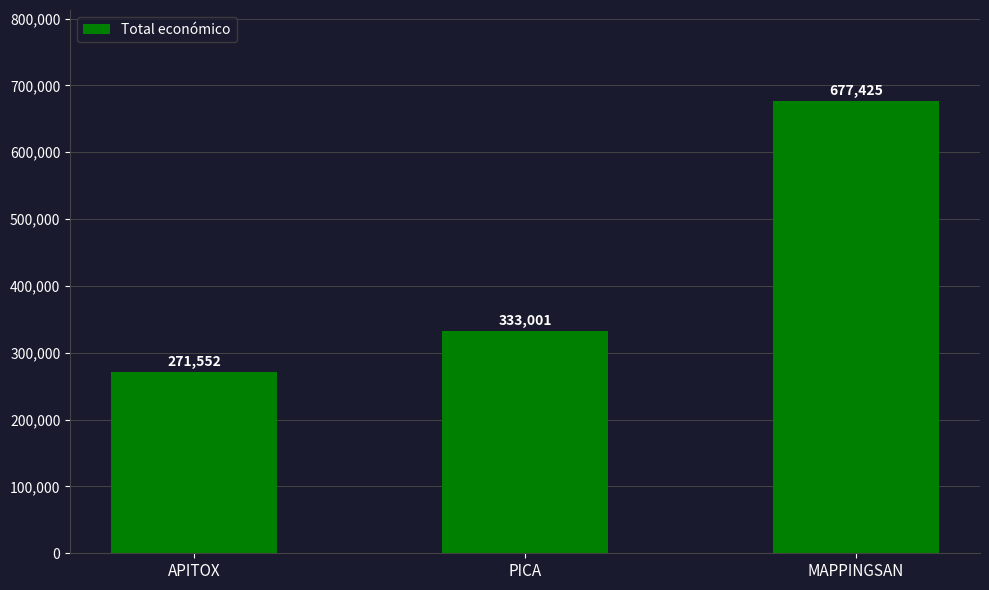

What is the value of the 1st bar from the left?

271552